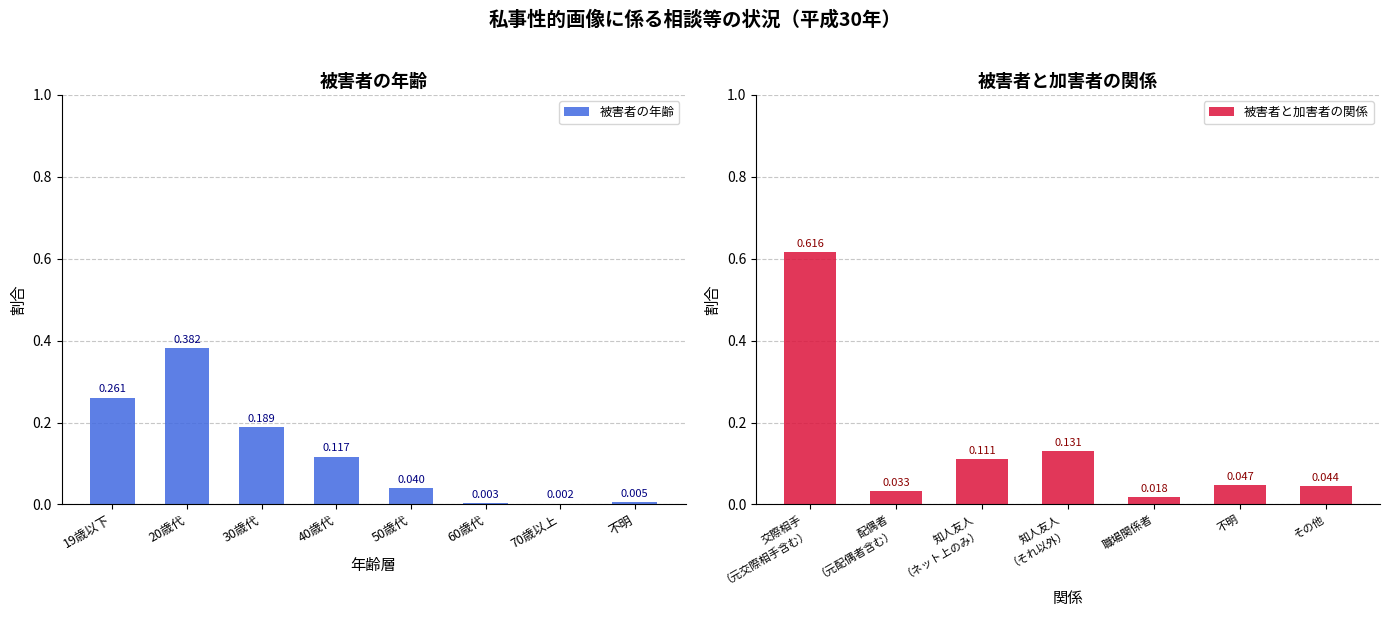

What position from the left is 40歳代?

4